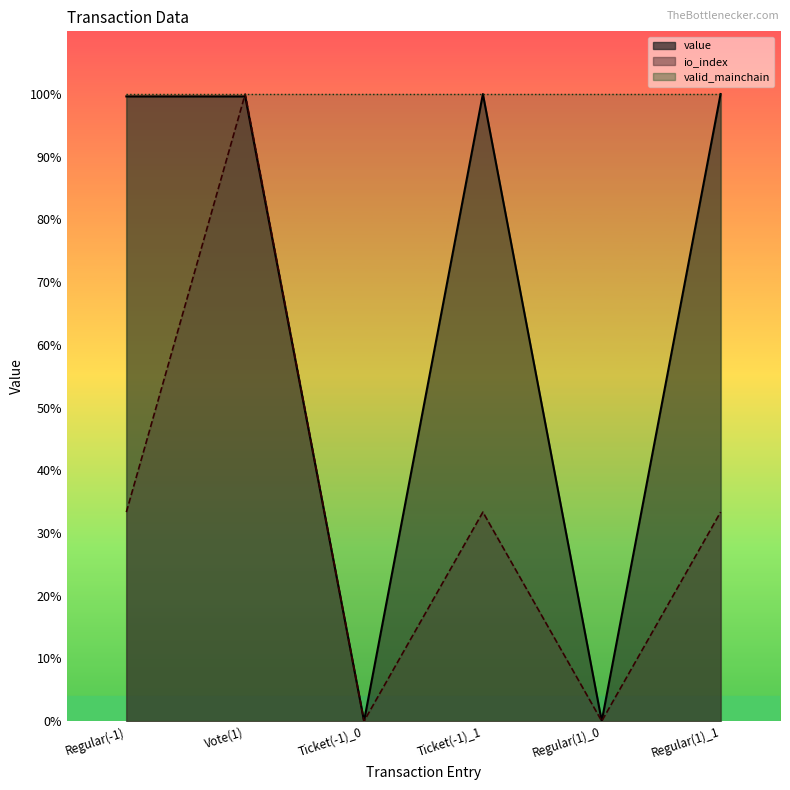

Which series changed the most between Vote(1) and Regular(1)_1?

io_index